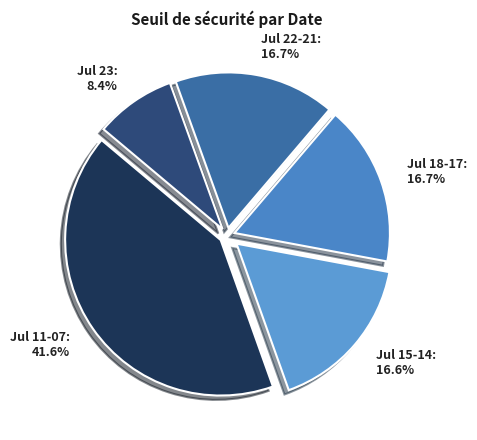

Which has a higher value, Jul 11-07: 41.6% or Jul 15-14: 16.6%?

Jul 11-07: 41.6%